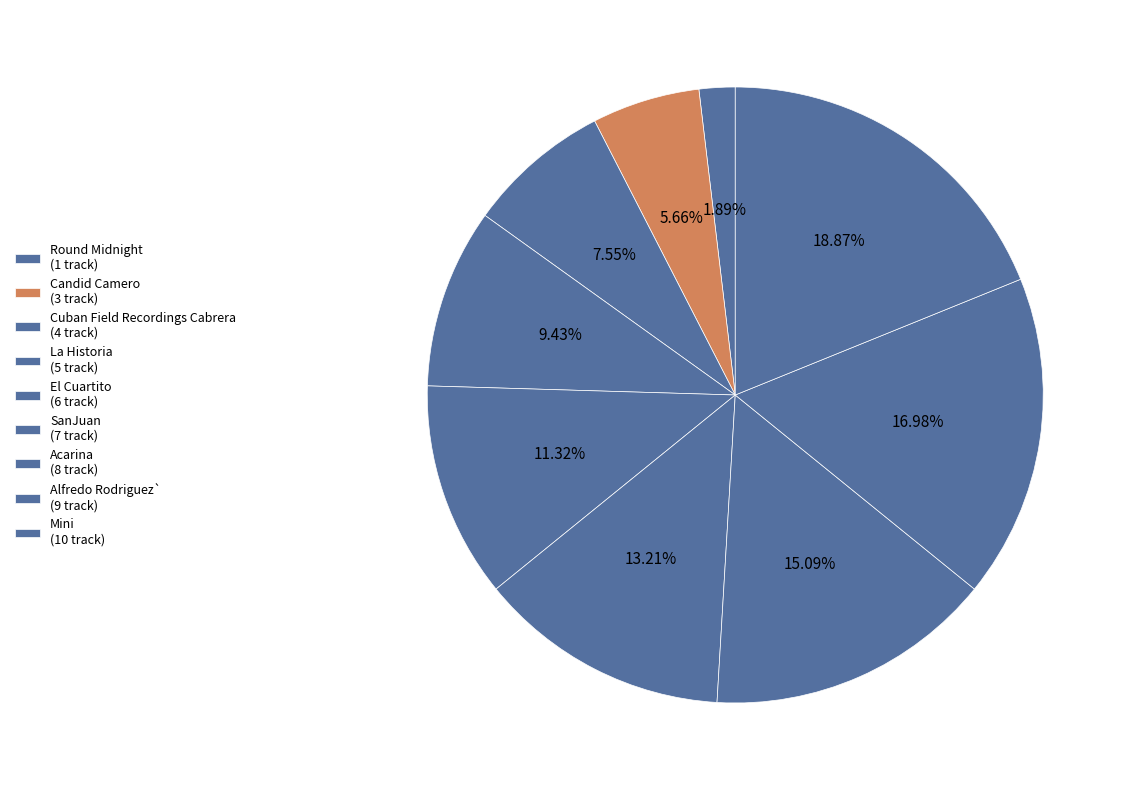

To the nearest percent, what is the difference between the Mini and SanJuan slice percentages?

6%